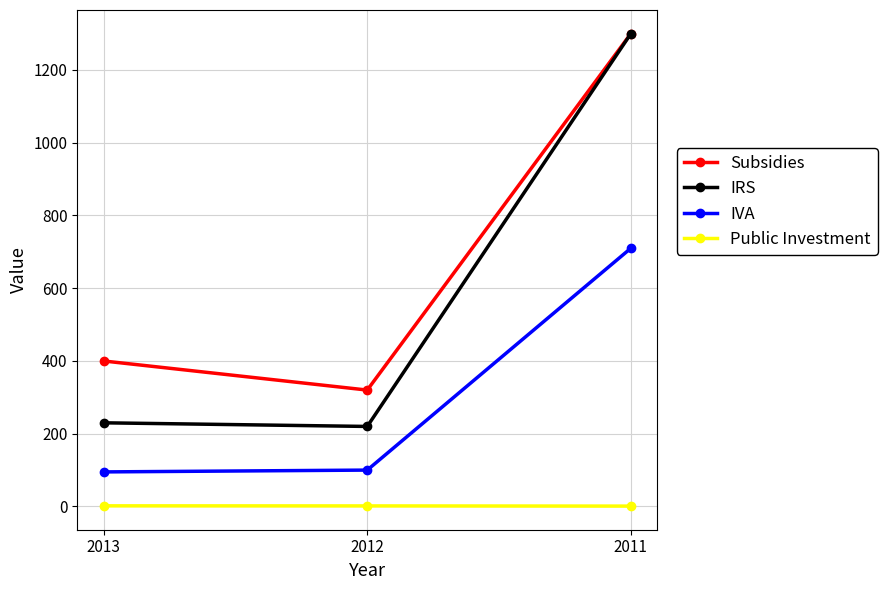

What is the minimum value for IVA?

95.0